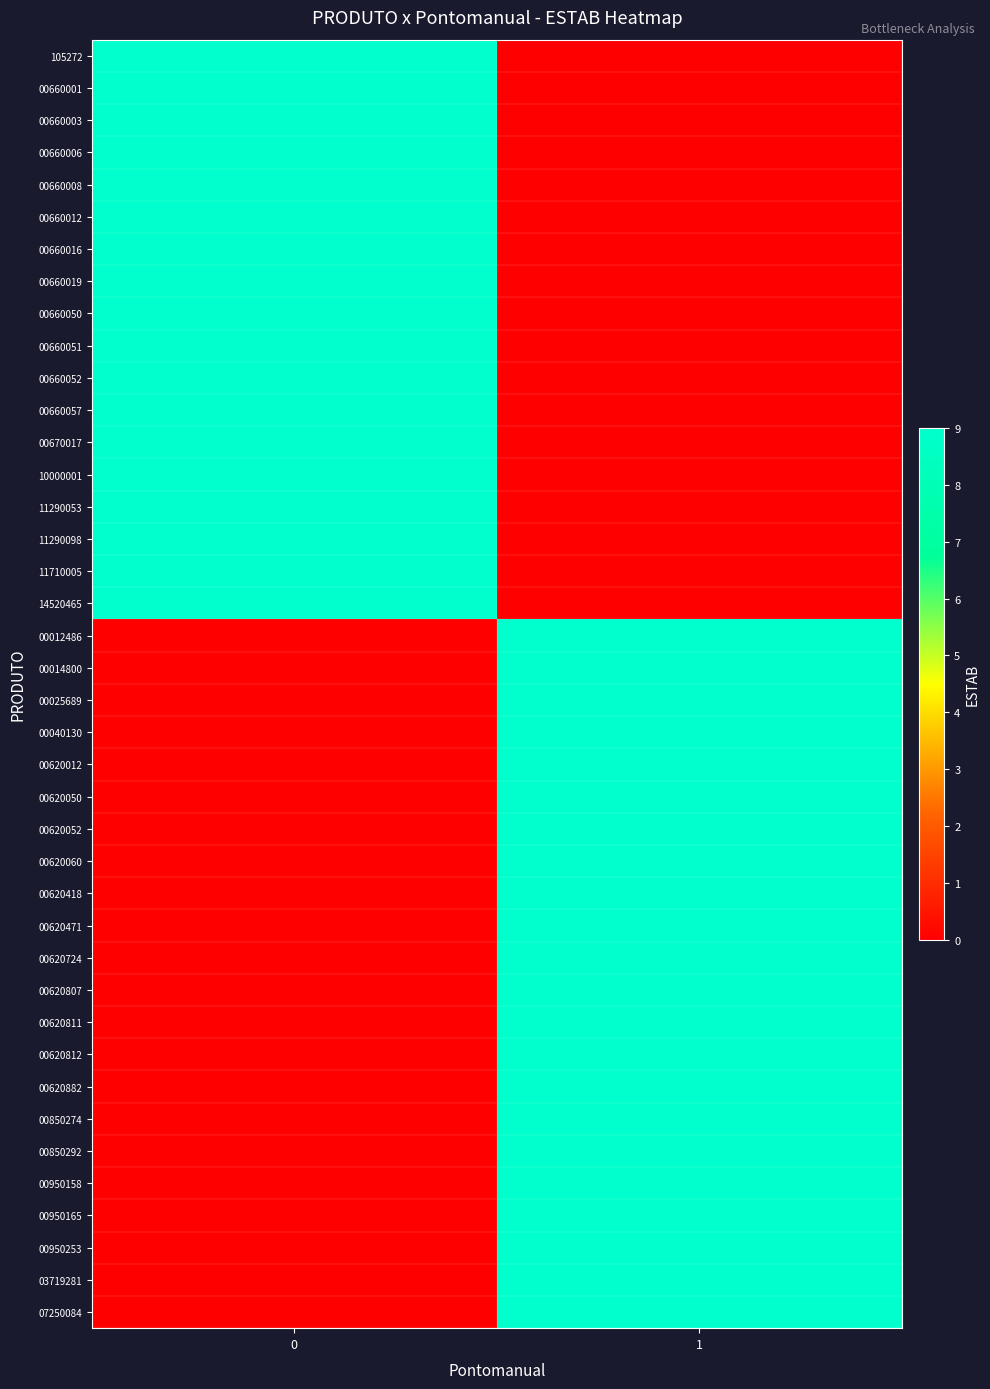

Reading right to left, what are all the values shown in this chart?

105272: 1=0	0=9
00660001: 1=0	0=9
00660003: 1=0	0=9
00660006: 1=0	0=9
00660008: 1=0	0=9
00660012: 1=0	0=9
00660016: 1=0	0=9
00660019: 1=0	0=9
00660050: 1=0	0=9
00660051: 1=0	0=9
00660052: 1=0	0=9
00660057: 1=0	0=9
00670017: 1=0	0=9
10000001: 1=0	0=9
11290053: 1=0	0=9
11290098: 1=0	0=9
11710005: 1=0	0=9
14520465: 1=0	0=9
00012486: 1=9	0=0
00014800: 1=9	0=0
00025689: 1=9	0=0
00040130: 1=9	0=0
00620012: 1=9	0=0
00620050: 1=9	0=0
00620052: 1=9	0=0
00620060: 1=9	0=0
00620418: 1=9	0=0
00620471: 1=9	0=0
00620724: 1=9	0=0
00620807: 1=9	0=0
00620811: 1=9	0=0
00620812: 1=9	0=0
00620882: 1=9	0=0
00850274: 1=9	0=0
00850292: 1=9	0=0
00950158: 1=9	0=0
00950165: 1=9	0=0
00950253: 1=9	0=0
03719281: 1=9	0=0
07250084: 1=9	0=0